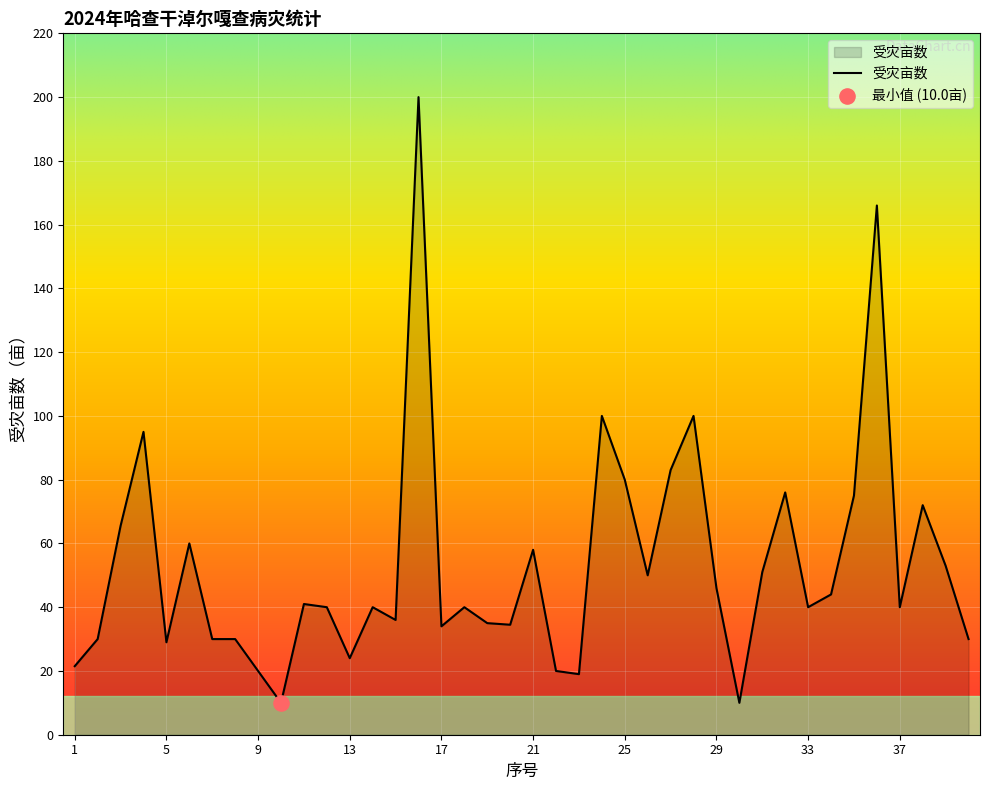

What is the minimum value shown in the chart?

10.0